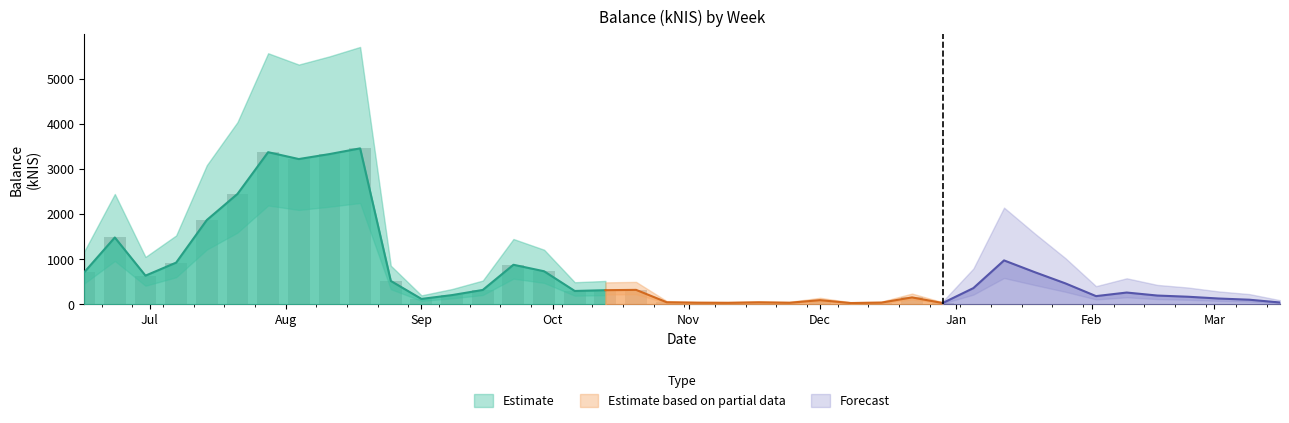

What is the value of the 7th bar from the left?

3377.2